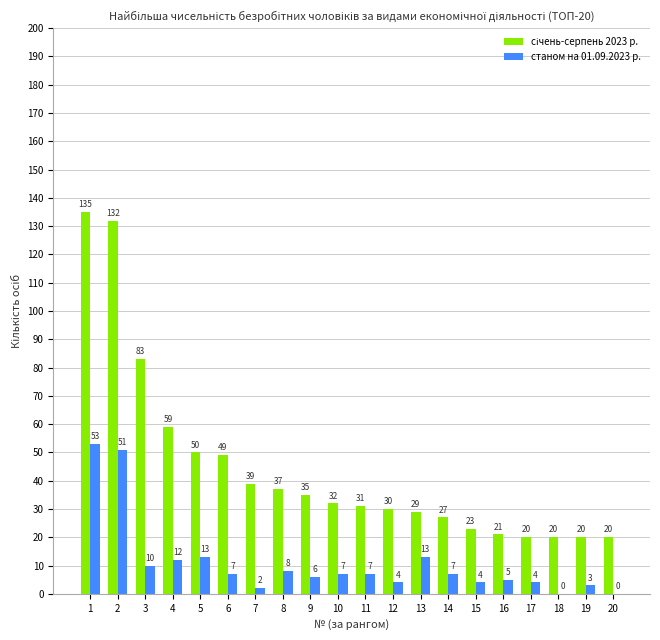

What value does the станом на 01.09.2023 р. series have at 12, to the nearest 5?

5